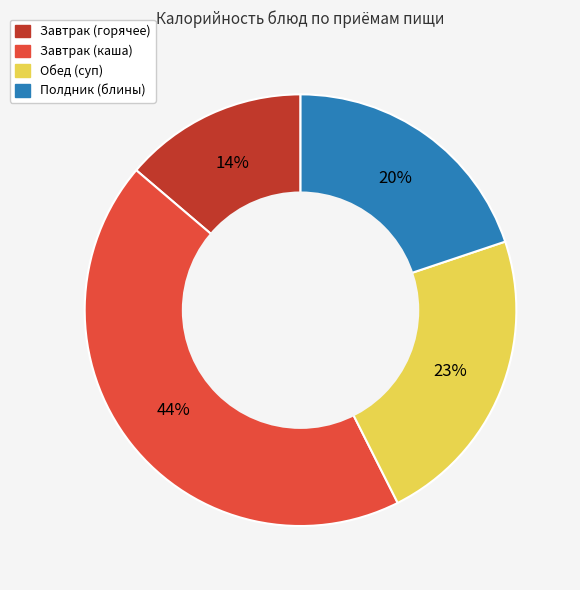

Do Обед (суп) and Полдник (блины) together represent more than half of the pie?

No